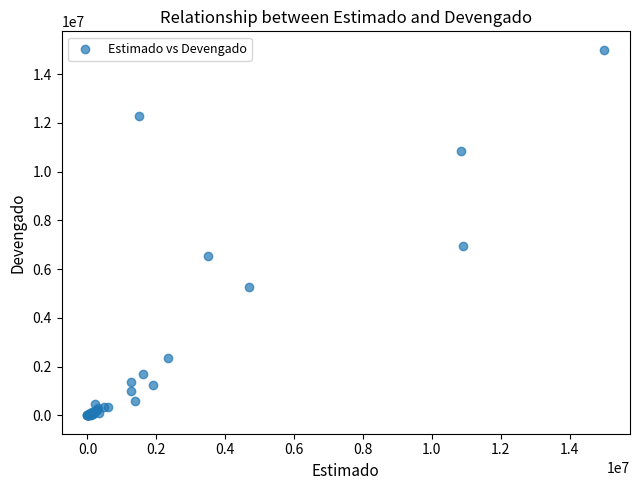

What Y value in the scatter plot is closest to 7500000?

6946372.4